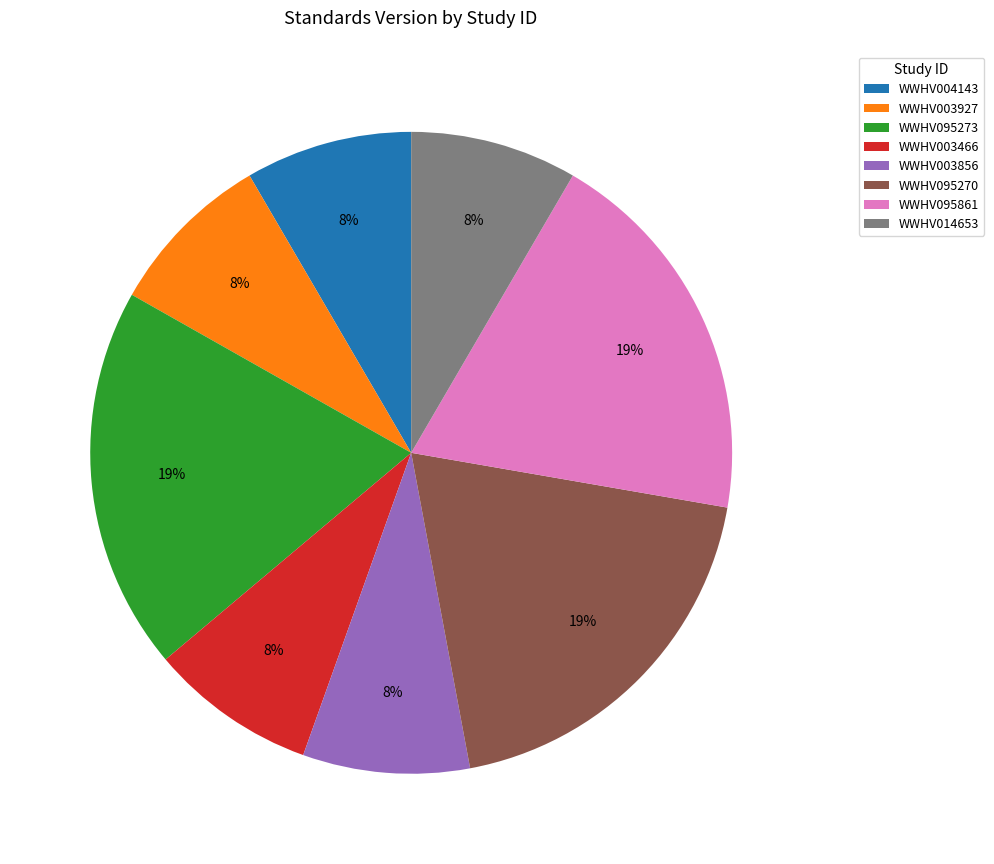

True or false: WWHV095270 accounts for 19% of the total.

True